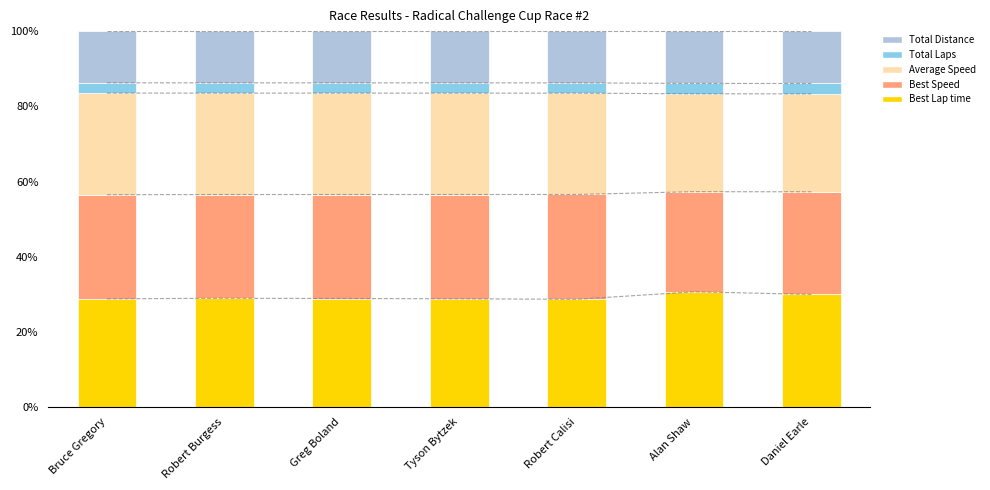

Reading left to right, transcribe all the data shown in this chart.

Best Lap time: Bruce Gregory=28.8	Robert Burgess=29.0	Greg Boland=28.9	Tyson Bytzek=28.8	Robert Calisi=28.7	Alan Shaw=30.7	Daniel Earle=30.0
Best Speed: Bruce Gregory=27.7	Robert Burgess=27.6	Greg Boland=27.7	Tyson Bytzek=27.7	Robert Calisi=27.9	Alan Shaw=26.6	Daniel Earle=27.3
Average Speed: Bruce Gregory=27.0	Robert Burgess=27.0	Greg Boland=27.0	Tyson Bytzek=27.0	Robert Calisi=27.0	Alan Shaw=26.0	Daniel Earle=26.0
Total Laps: Bruce Gregory=2.7	Robert Burgess=2.7	Greg Boland=2.7	Tyson Bytzek=2.7	Robert Calisi=2.7	Alan Shaw=2.8	Daniel Earle=2.8
Total Distance: Bruce Gregory=13.8	Robert Burgess=13.8	Greg Boland=13.8	Tyson Bytzek=13.8	Robert Calisi=13.8	Alan Shaw=13.9	Daniel Earle=13.9